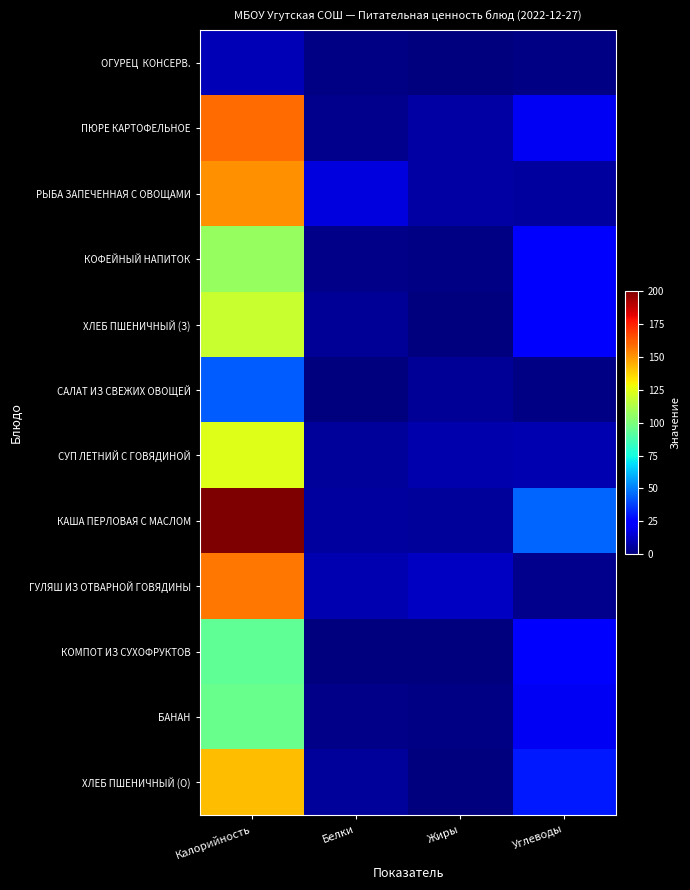

Rank the series at Белки from highest to lowest value.

РЫБА ЗАПЕЧЕННАЯ С ОВОЩАМИ, ГУЛЯШ ИЗ ОТВАРНОЙ ГОВЯДИНЫ, КАША ПЕРЛОВАЯ С МАСЛОМ, СУП ЛЕТНИЙ С ГОВЯДИНОЙ, ХЛЕБ ПШЕНИЧНЫЙ (О), ХЛЕБ ПШЕНИЧНЫЙ (З), ПЮРЕ КАРТОФЕЛЬНОЕ, КОФЕЙНЫЙ НАПИТОК, БАНАН, ОГУРЕЦ КОНСЕРВ., САЛАТ ИЗ СВЕЖИХ ОВОЩЕЙ, КОМПОТ ИЗ СУХОФРУКТОВ